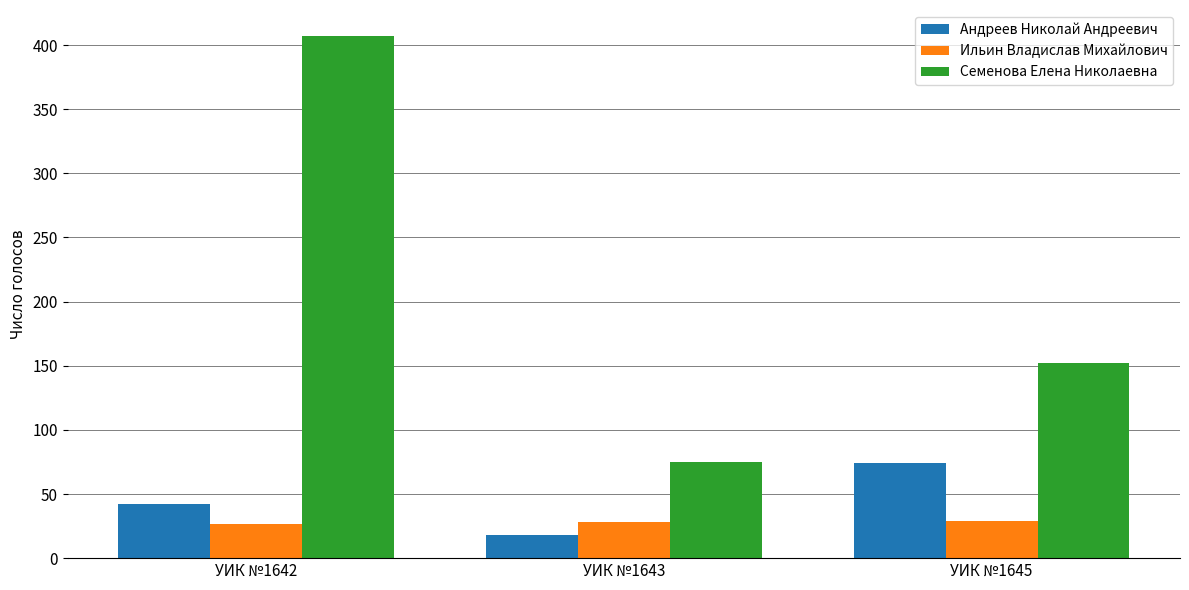

What are all the series names shown in the legend?

Андреев Николай Андреевич, Ильин Владислав Михайлович, Семенова Елена Николаевна